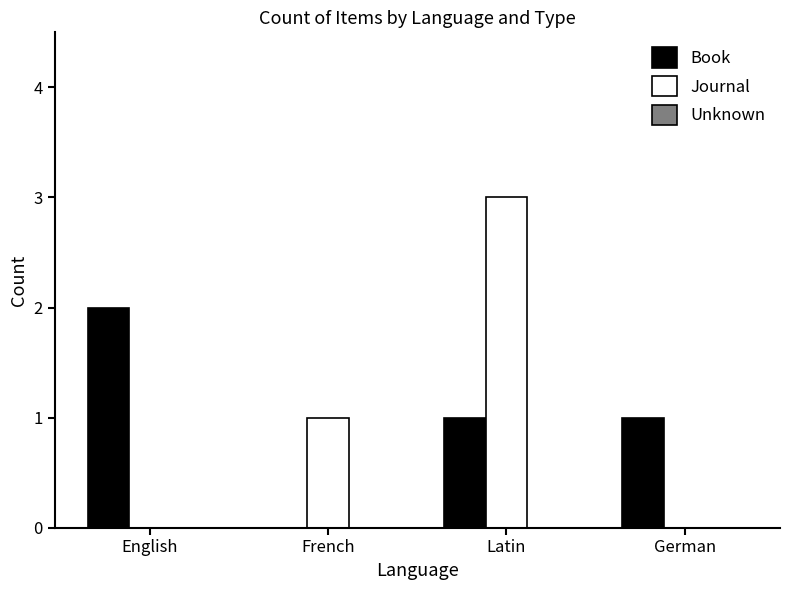

Which category has the highest value across all series?

Latin